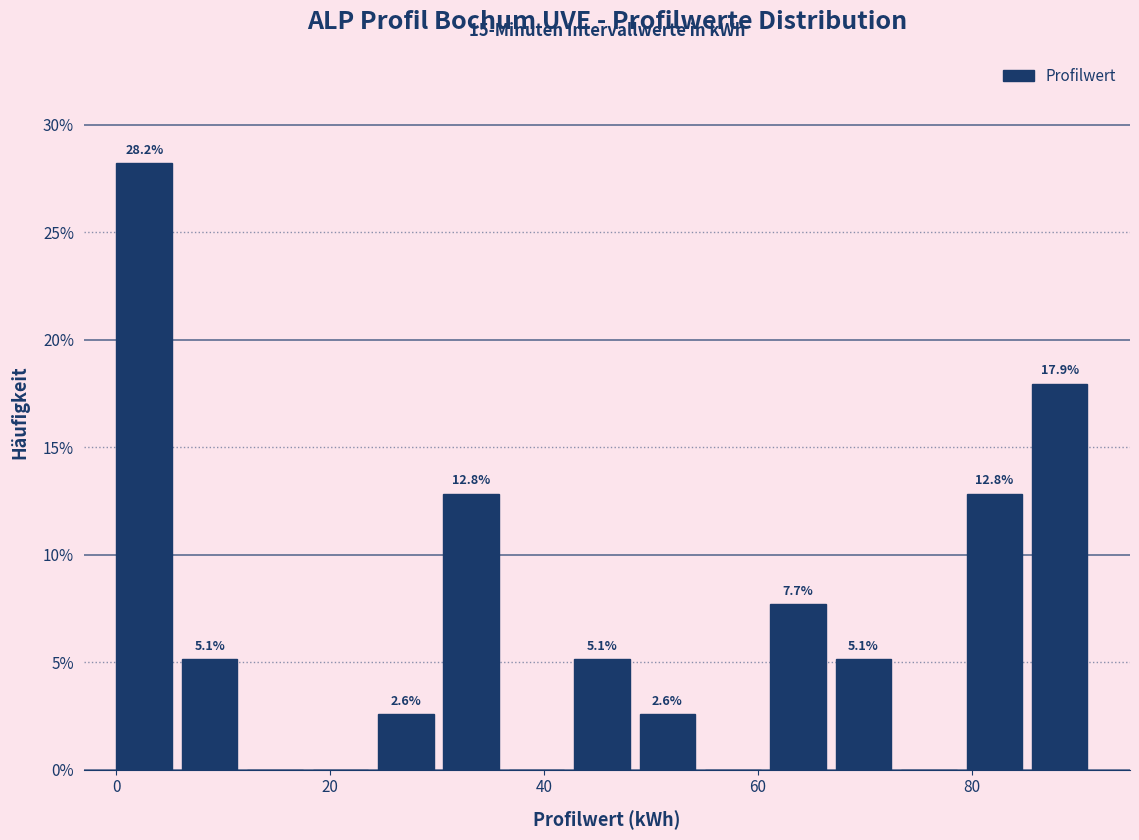

Read against the x-axis, roughly where is the centre of the tallest bar?

2